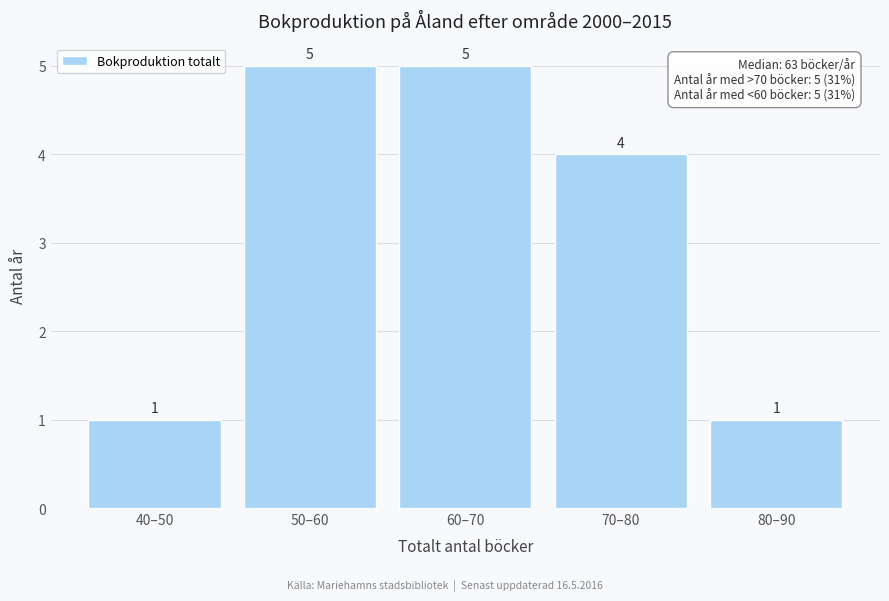

Reading left to right, list all the values displayed in this chart.

40–50=1	50–60=5	60–70=5	70–80=4	80–90=1